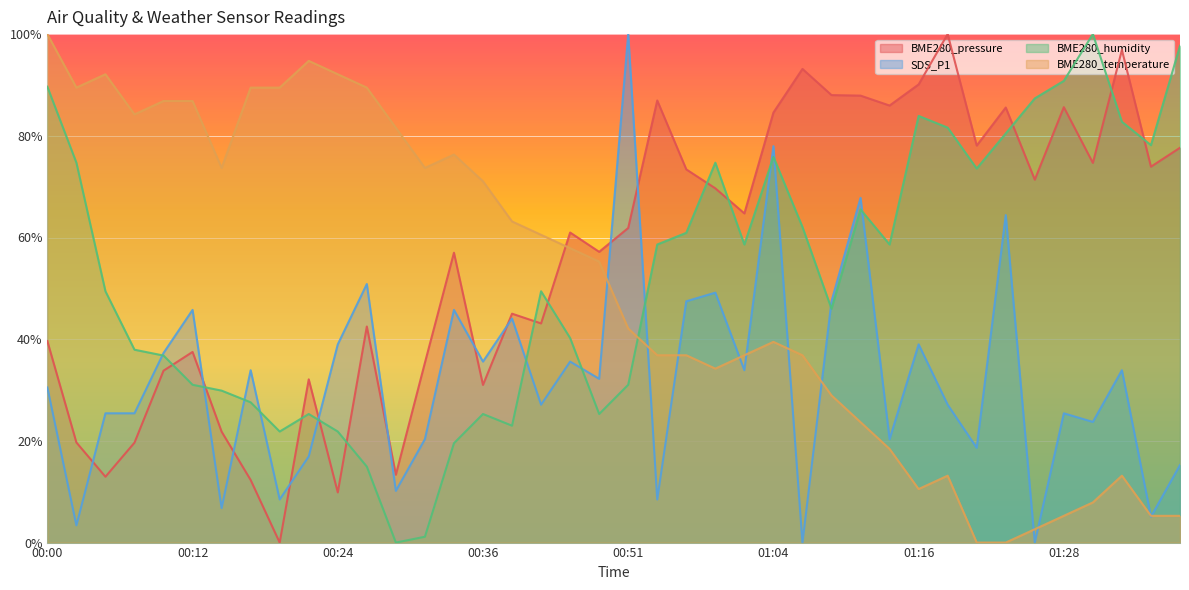

Which category has the highest value in the SDS_P1 series?

00:51